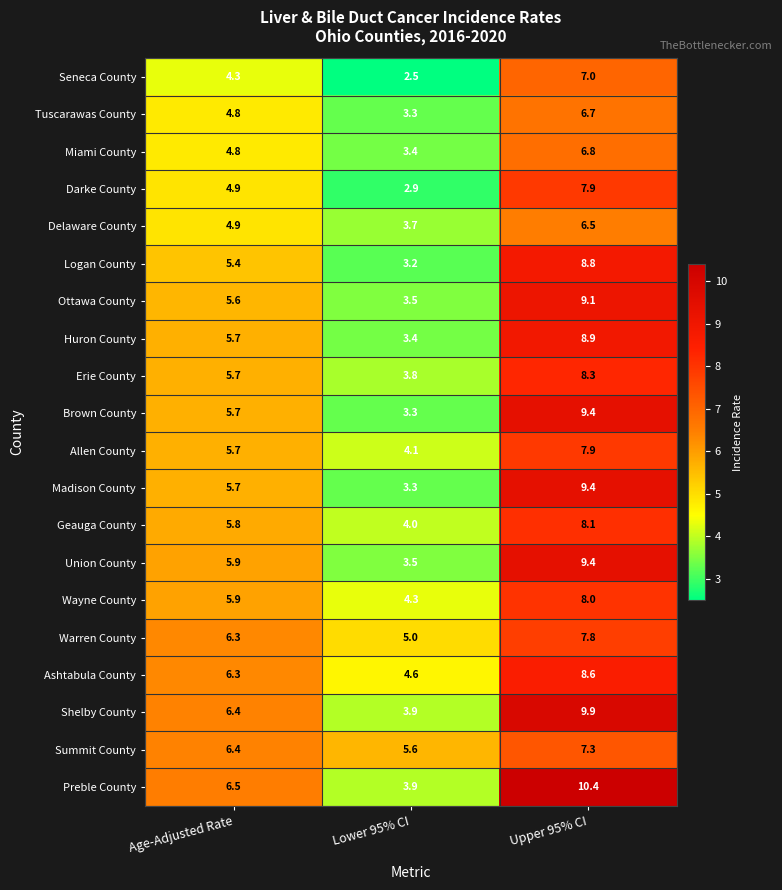

Which category has the highest value across all series?

Upper 95% CI